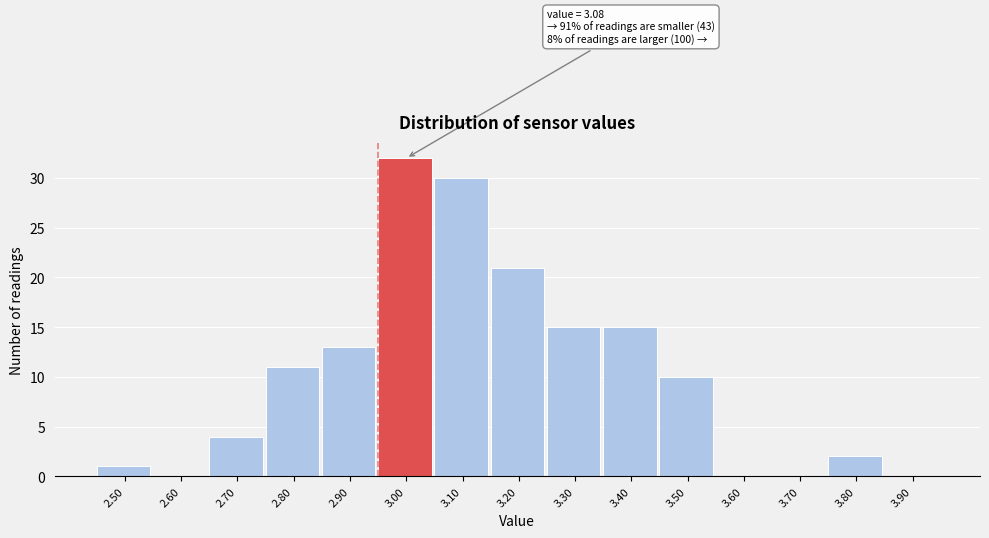

Reading right to left, what are all the values shown in this chart?

3.90=0	3.80=2	3.70=0	3.60=0	3.50=10	3.40=15	3.30=15	3.20=21	3.10=30	3.00=32	2.90=13	2.80=11	2.70=4	2.60=0	2.50=1